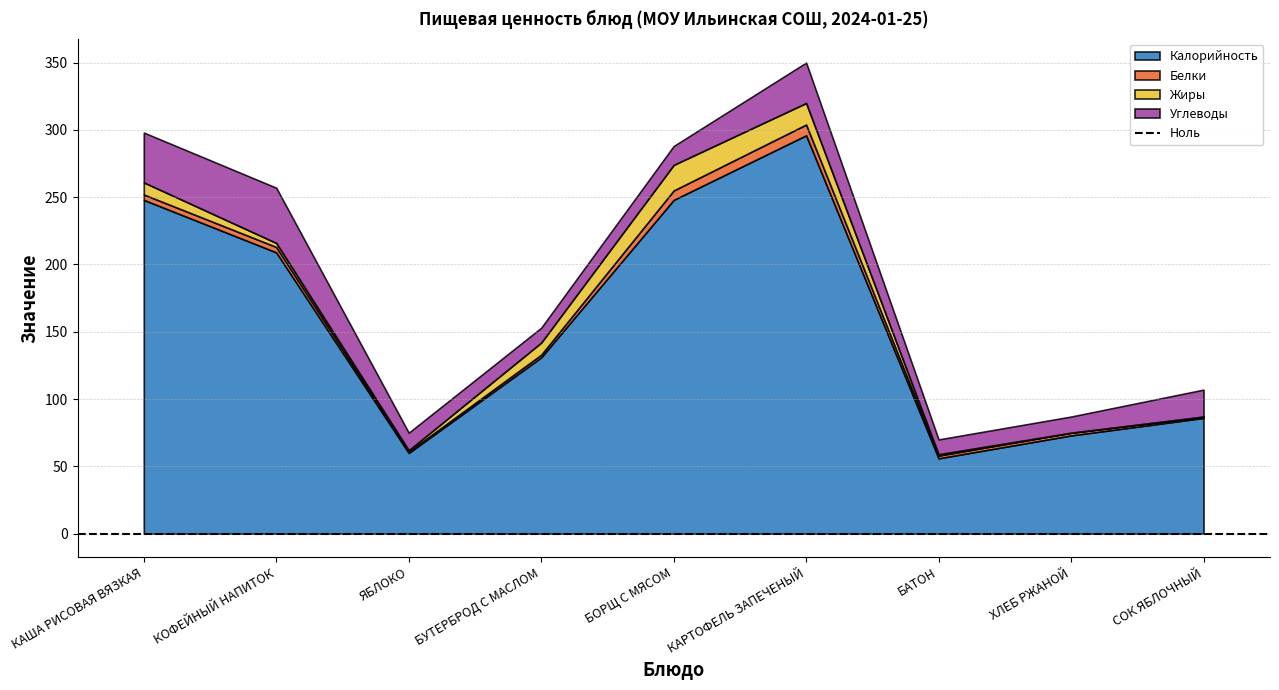

Reading right to left, extract all data points from this chart.

Калорийность: СОК ЯБЛОЧНЫЙ=86	ХЛЕБ РЖАНОЙ=73	БАТОН=56	КАРТОФЕЛЬ ЗАПЕЧЕНЫЙ=296	БОРЩ С МЯСОМ=248	БУТЕРБРОД С МАСЛОМ=131	ЯБЛОКО=60	КОФЕЙНЫЙ НАПИТОК=209	КАША РИСОВАЯ ВЯЗКАЯ=248
Белки: СОК ЯБЛОЧНЫЙ=1	ХЛЕБ РЖАНОЙ=2	БАТОН=2	КАРТОФЕЛЬ ЗАПЕЧЕНЫЙ=8	БОРЩ С МЯСОМ=7	БУТЕРБРОД С МАСЛОМ=2	ЯБЛОКО=1	КОФЕЙНЫЙ НАПИТОК=4	КАША РИСОВАЯ ВЯЗКАЯ=4
Жиры: СОК ЯБЛОЧНЫЙ=0	ХЛЕБ РЖАНОЙ=0	БАТОН=1	КАРТОФЕЛЬ ЗАПЕЧЕНЫЙ=16	БОРЩ С МЯСОМ=19	БУТЕРБРОД С МАСЛОМ=9	ЯБЛОКО=1	КОФЕЙНЫЙ НАПИТОК=3	КАША РИСОВАЯ ВЯЗКАЯ=9
Углеводы: СОК ЯБЛОЧНЫЙ=20	ХЛЕБ РЖАНОЙ=12	БАТОН=11	КАРТОФЕЛЬ ЗАПЕЧЕНЫЙ=30	БОРЩ С МЯСОМ=14	БУТЕРБРОД С МАСЛОМ=11	ЯБЛОКО=13	КОФЕЙНЫЙ НАПИТОК=41	КАША РИСОВАЯ ВЯЗКАЯ=37